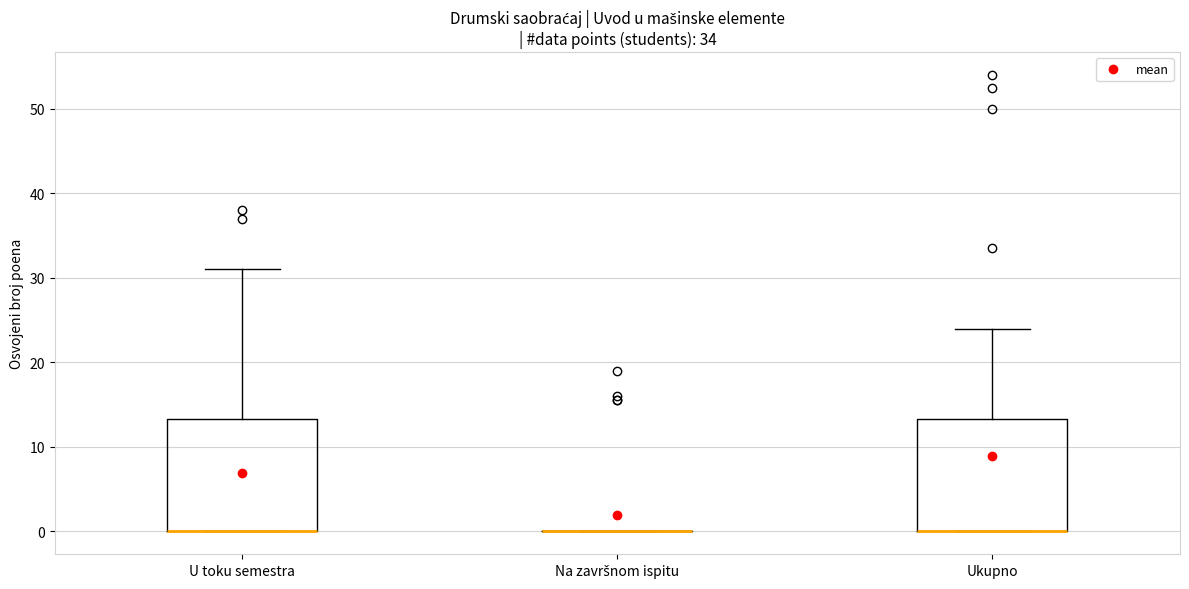

Reading left to right, read every box against the y-axis: the position of its median line, the range the box covers, and the ends of its whiskers. The values are not printed on the chart, so give them approximately, as read against the axis.

U toku semestra: median 0 (drawn on the box's lower edge), box 0 to 13, whiskers 0 to 31
Na završnom ispitu: box collapsed to a line at 0, whiskers 0 to 0
Ukupno: median 0 (drawn on the box's lower edge), box 0 to 13, whiskers 0 to 24